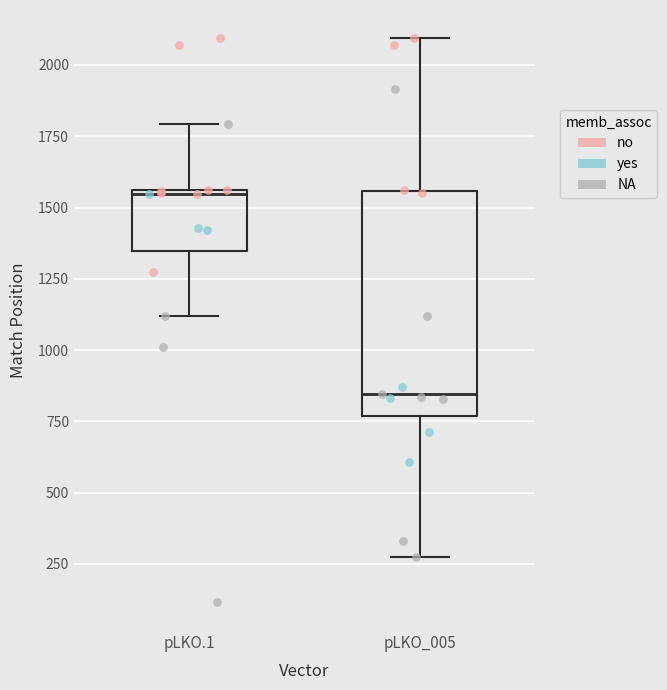

Where is the upper edge of the box for pLKO_005 on the y-axis? The values are not printed on the chart, so give them approximately, as read against the axis.

1550